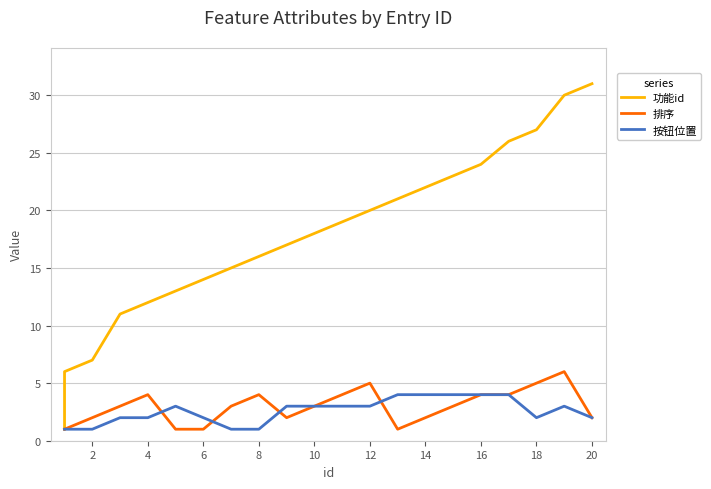

Count the 排序 values in the range 2 to 4.

13